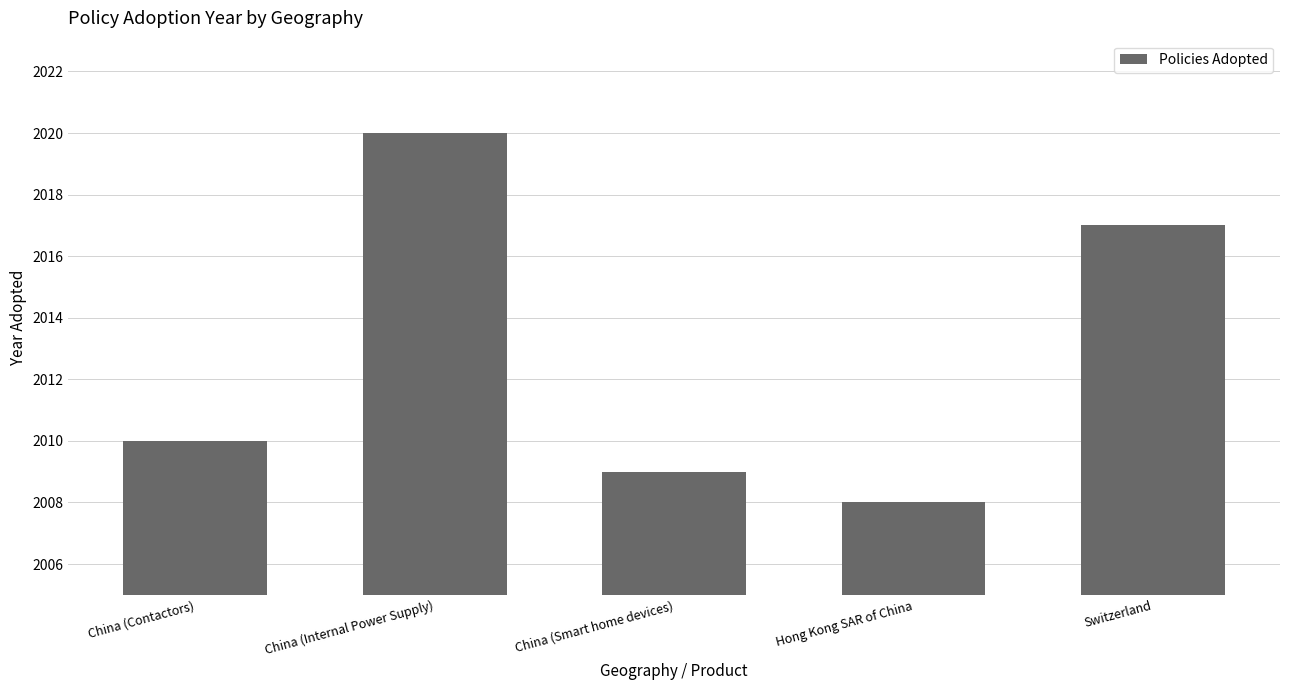

What is the maximum value shown in the chart?

2020